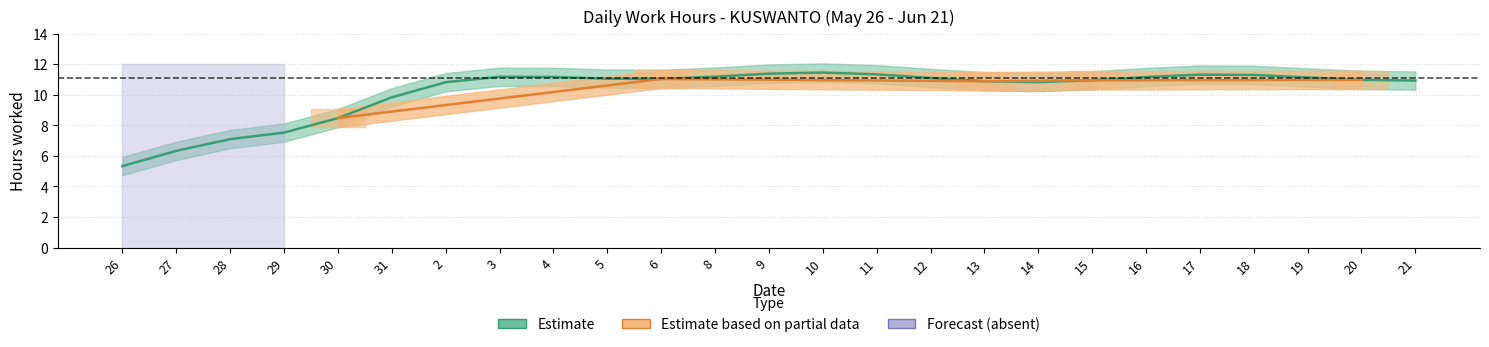

Which category has the lowest value across all series?

26